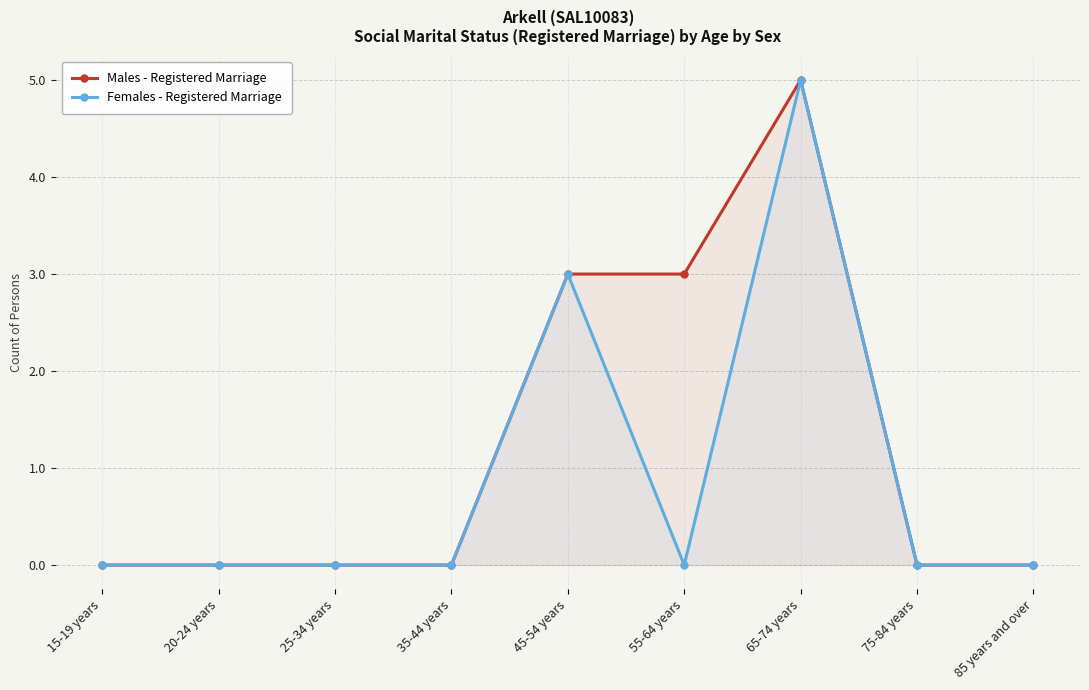

True or false: Females - Registered Marriage has a value of 2 at 75-84 years.

False